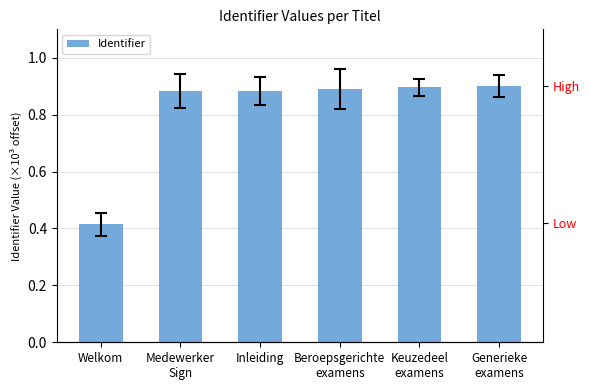

Which category has the lowest value across all series?

Welkom